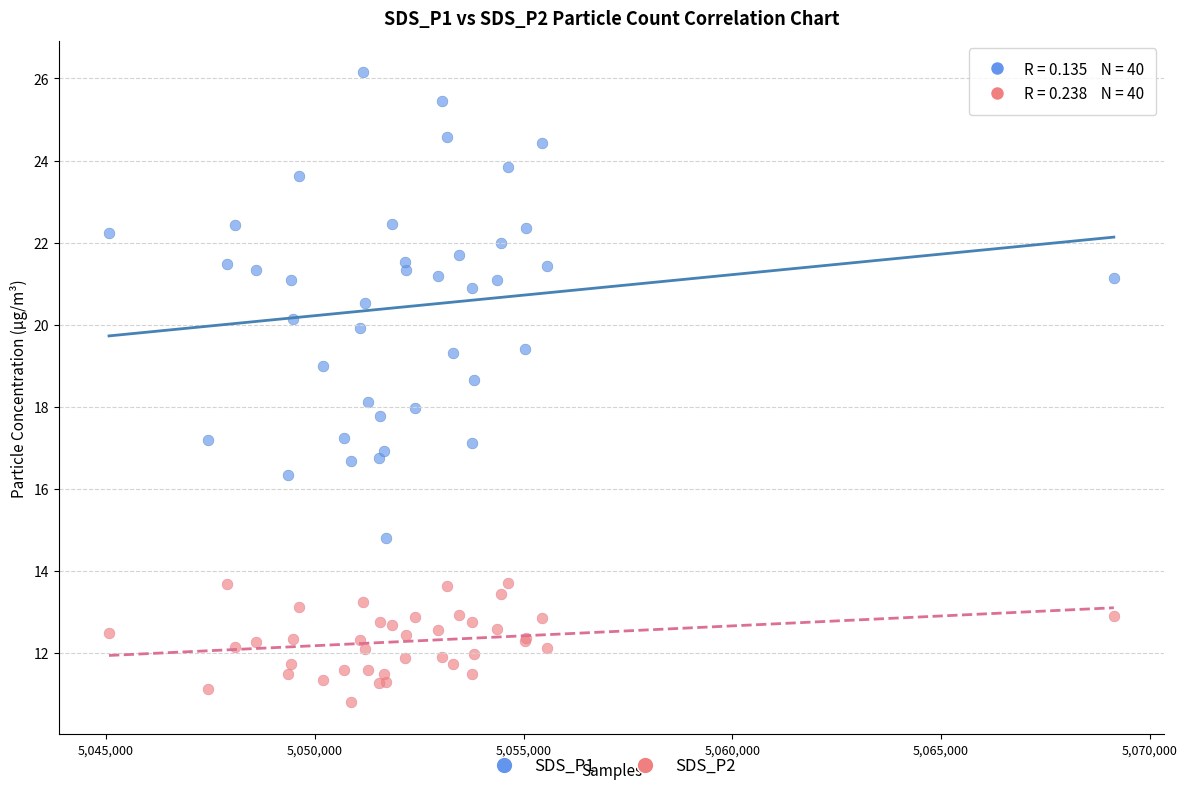

Which series contains the highest Y value?

SDS_P1